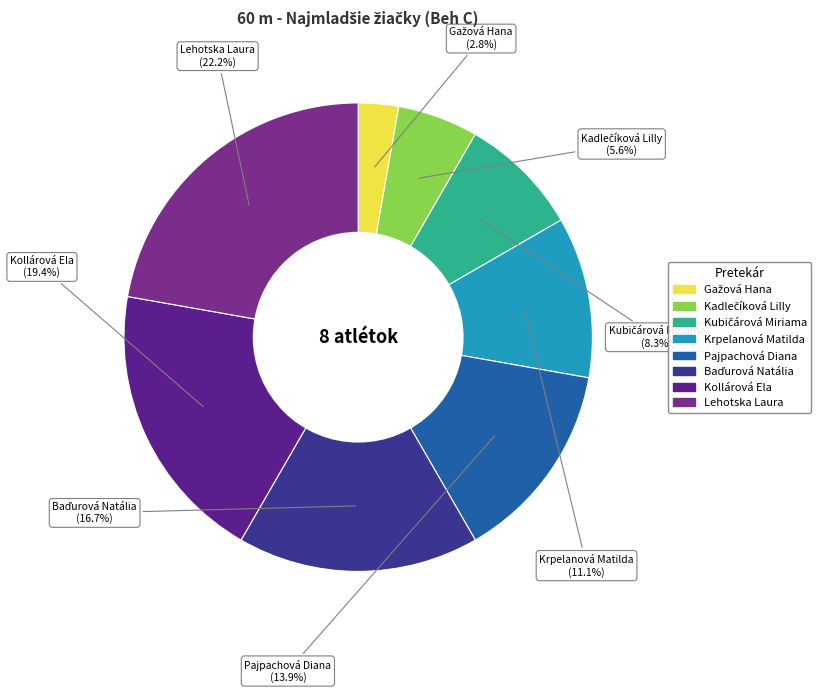

What percentage is NOT represented by Lehotska Laura?

77.8%